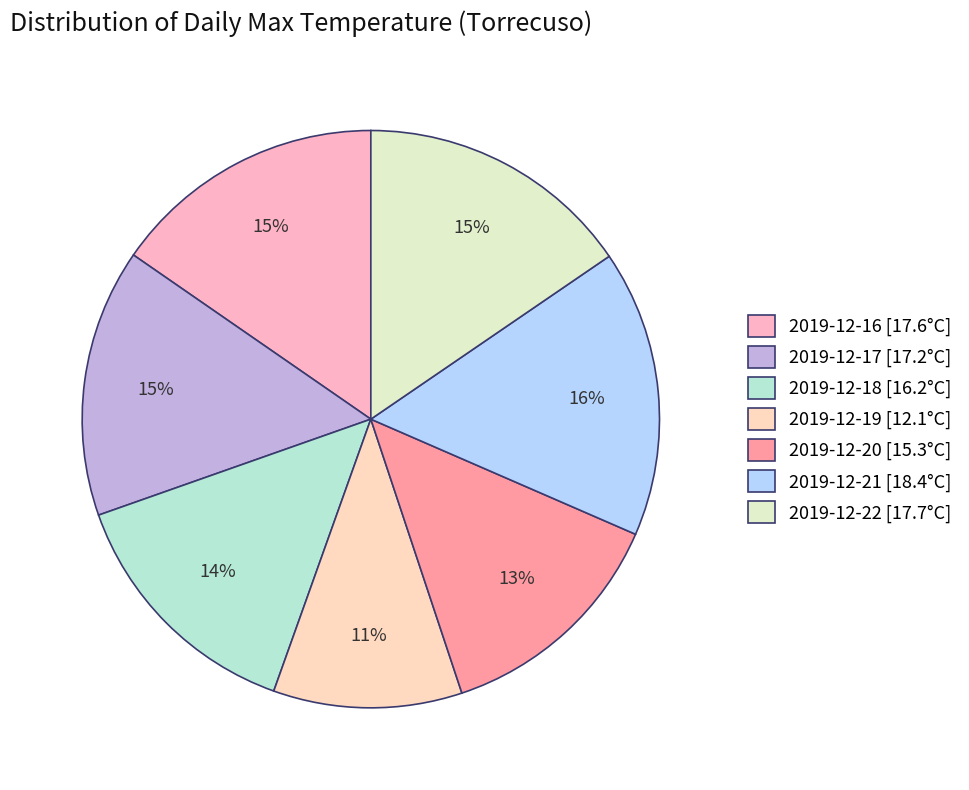

Count the number of slices in the pie.

7